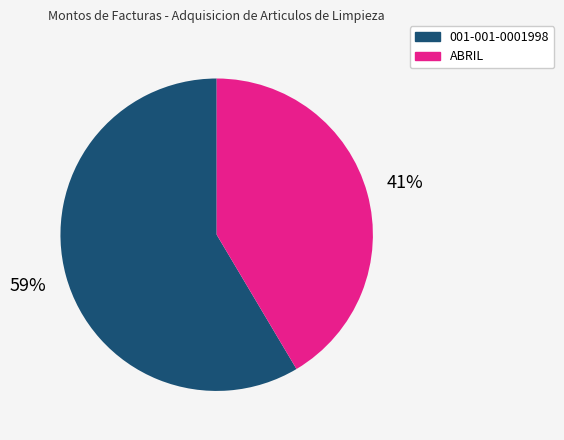

Rank the categories by value from lowest to highest.

ABRIL, 001-001-0001998